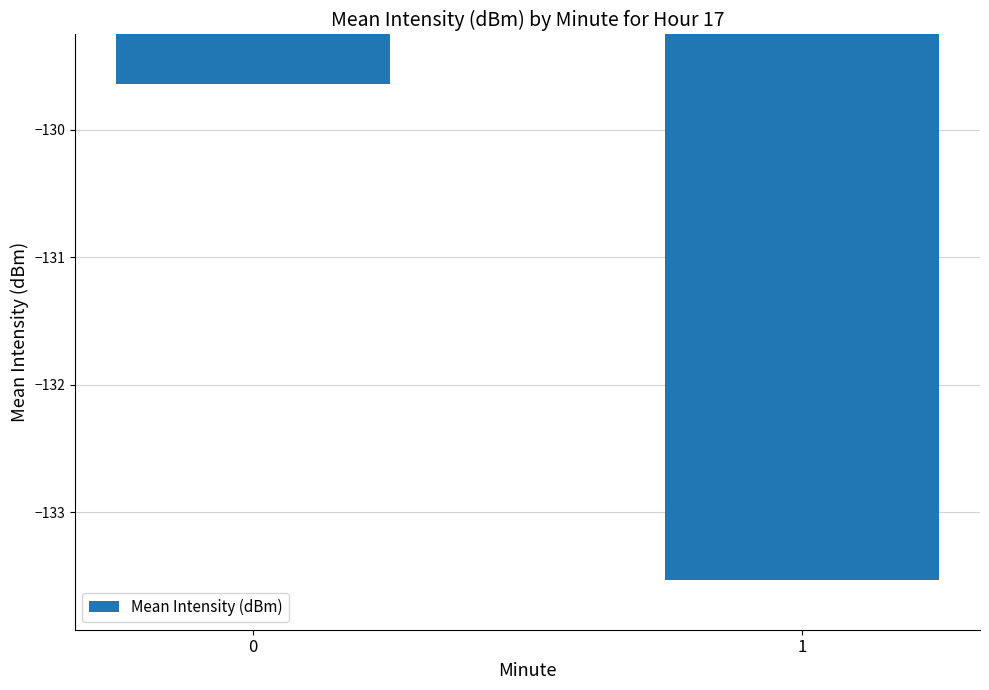

What is the value of the 2nd bar from the left?

-133.5